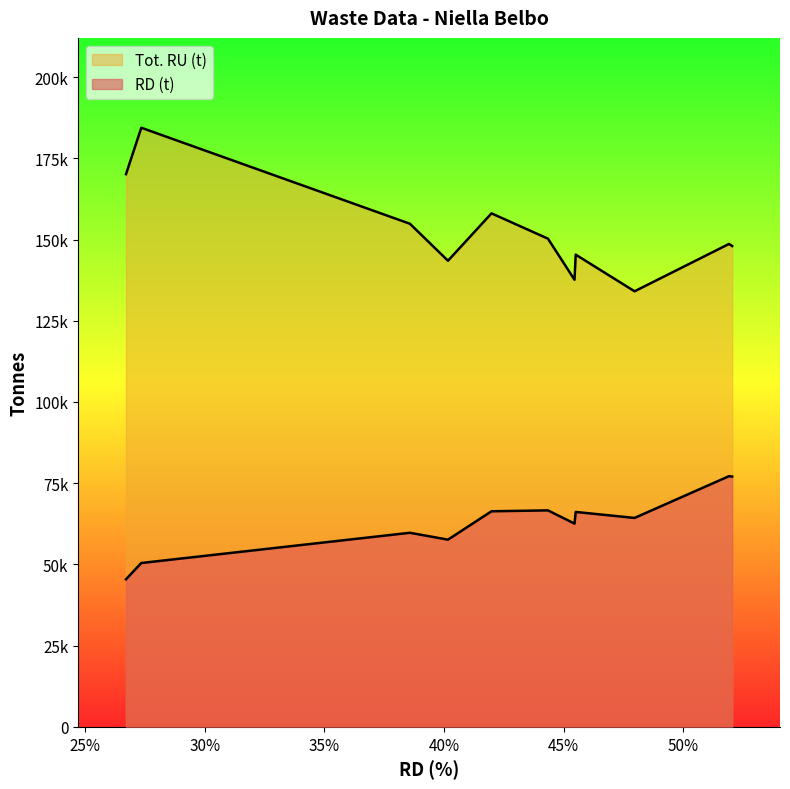

List the series in order of their overall mean, lowest first.

RD (t), Tot. RU (t)